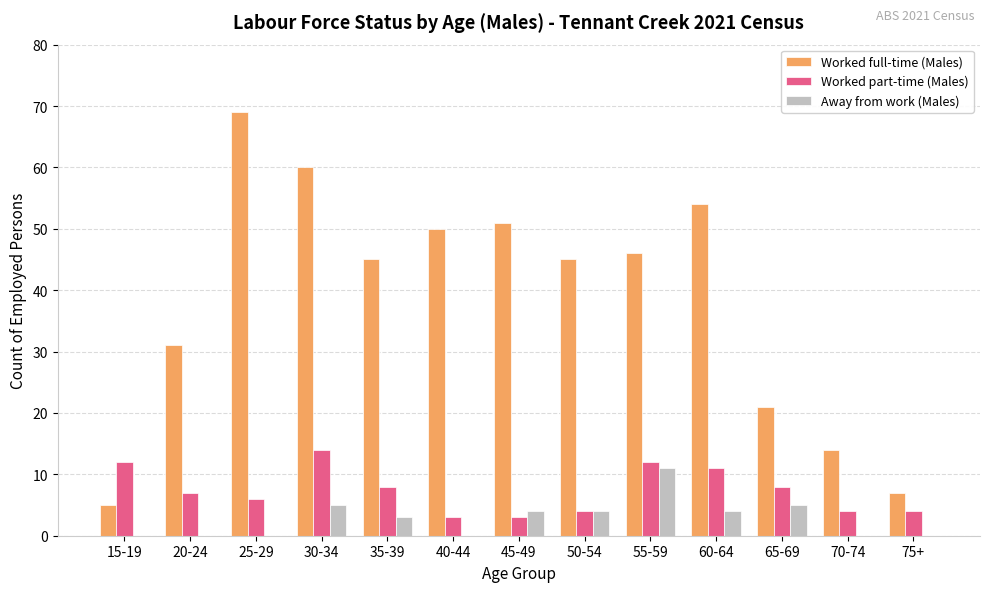

Is it true that Away from work (Males) equals 5 at 15-19?

False